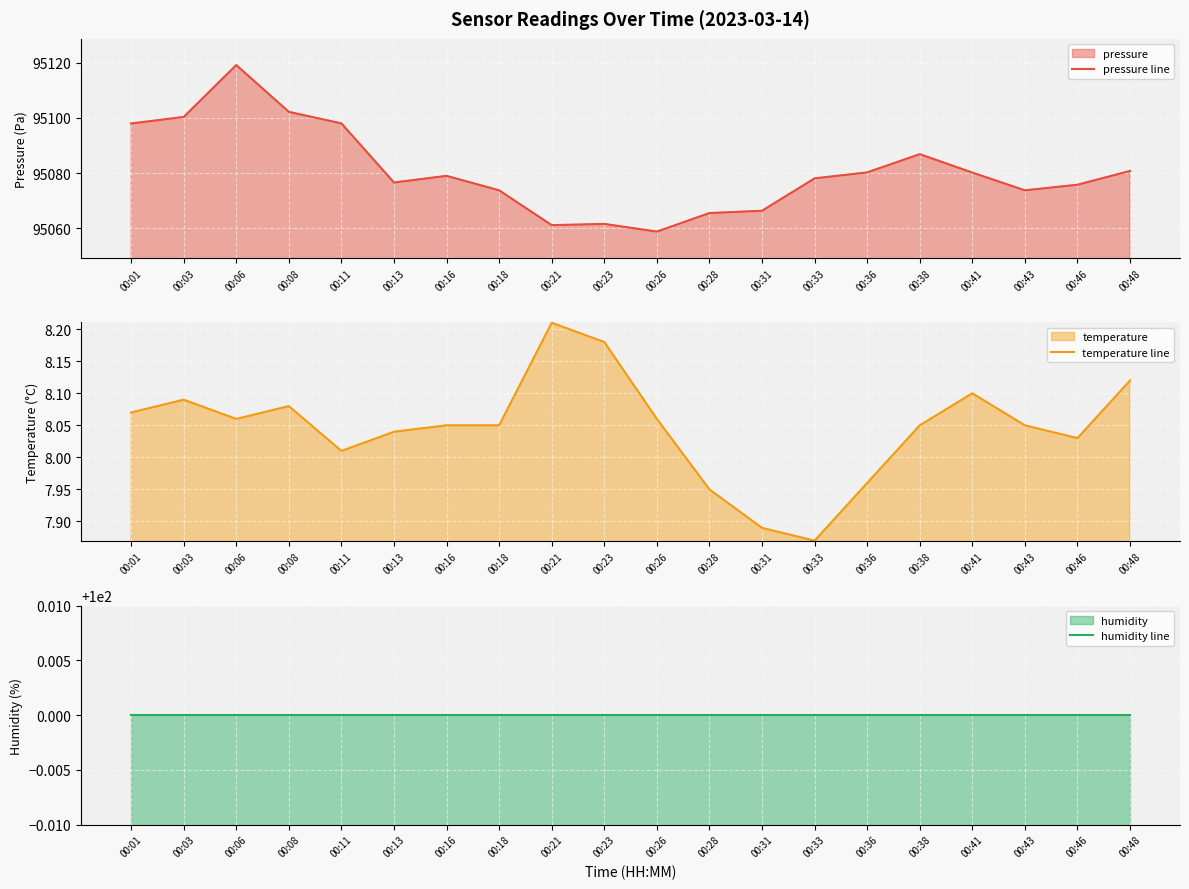

Which label corresponds to the smallest value in the chart?

00:33